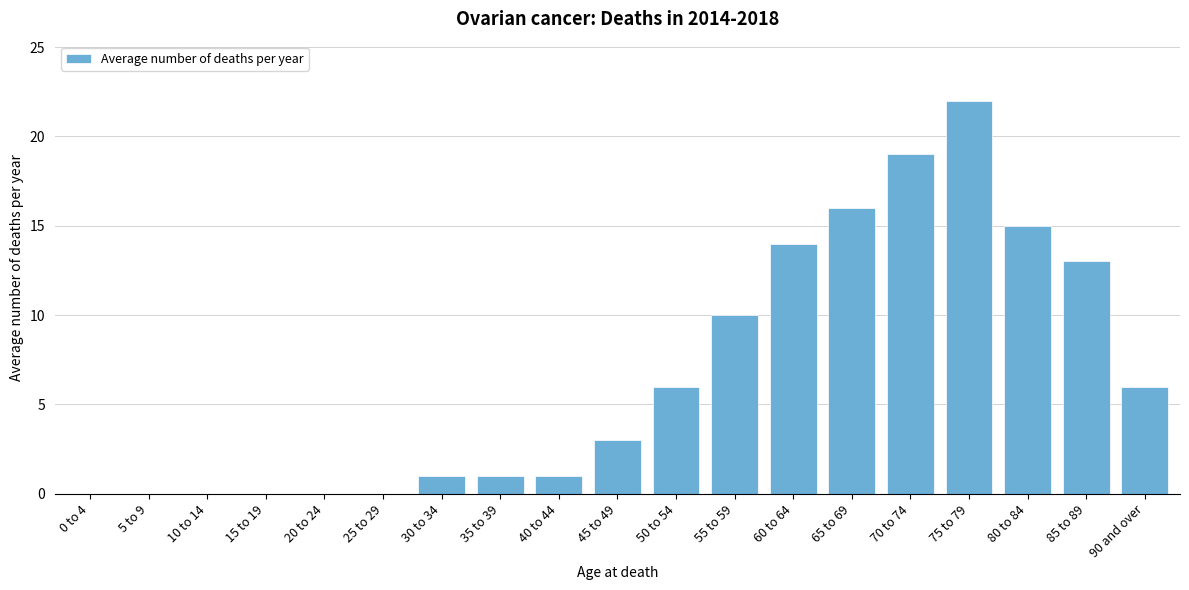

Reading right to left, transcribe all the data shown in this chart.

90 and over=6	85 to 89=13	80 to 84=15	75 to 79=22	70 to 74=19	65 to 69=16	60 to 64=14	55 to 59=10	50 to 54=6	45 to 49=3	40 to 44=1	35 to 39=1	30 to 34=1	25 to 29=0	20 to 24=0	15 to 19=0	10 to 14=0	5 to 9=0	0 to 4=0